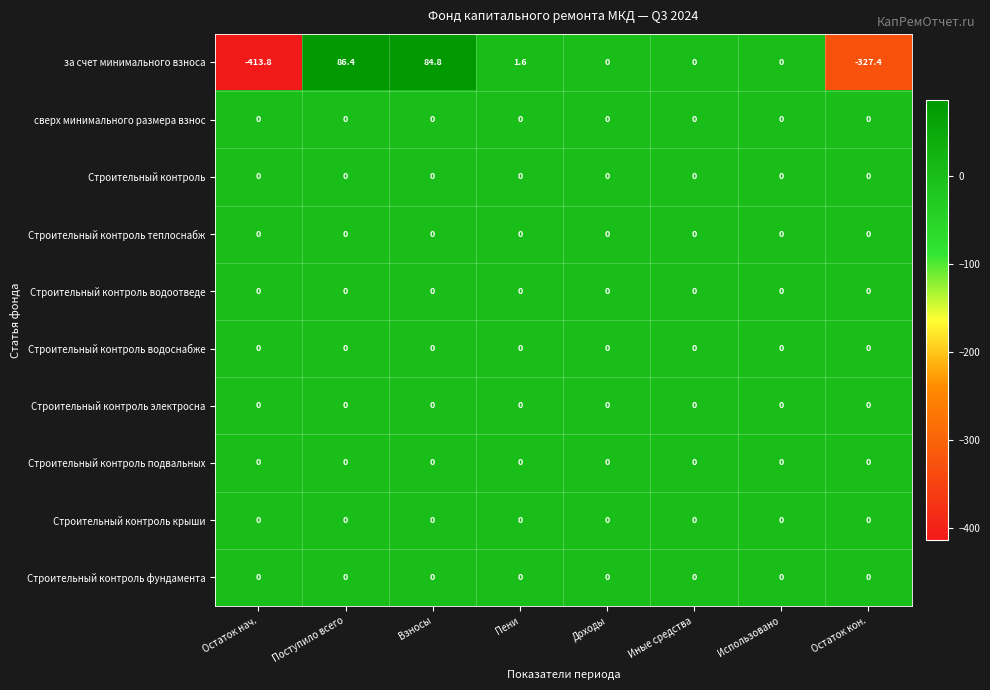

Which category has the highest value across all series?

Поступило всего